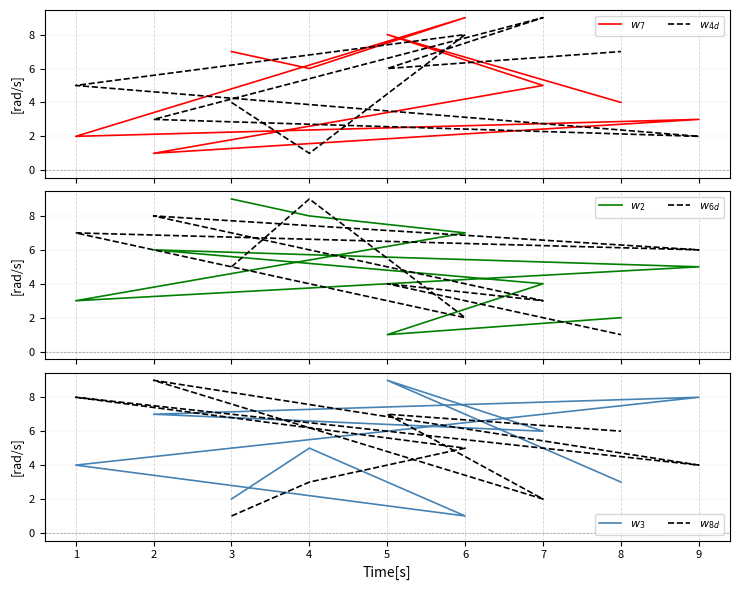

How many $w_{8d}$ values are between 3 and 7?

5